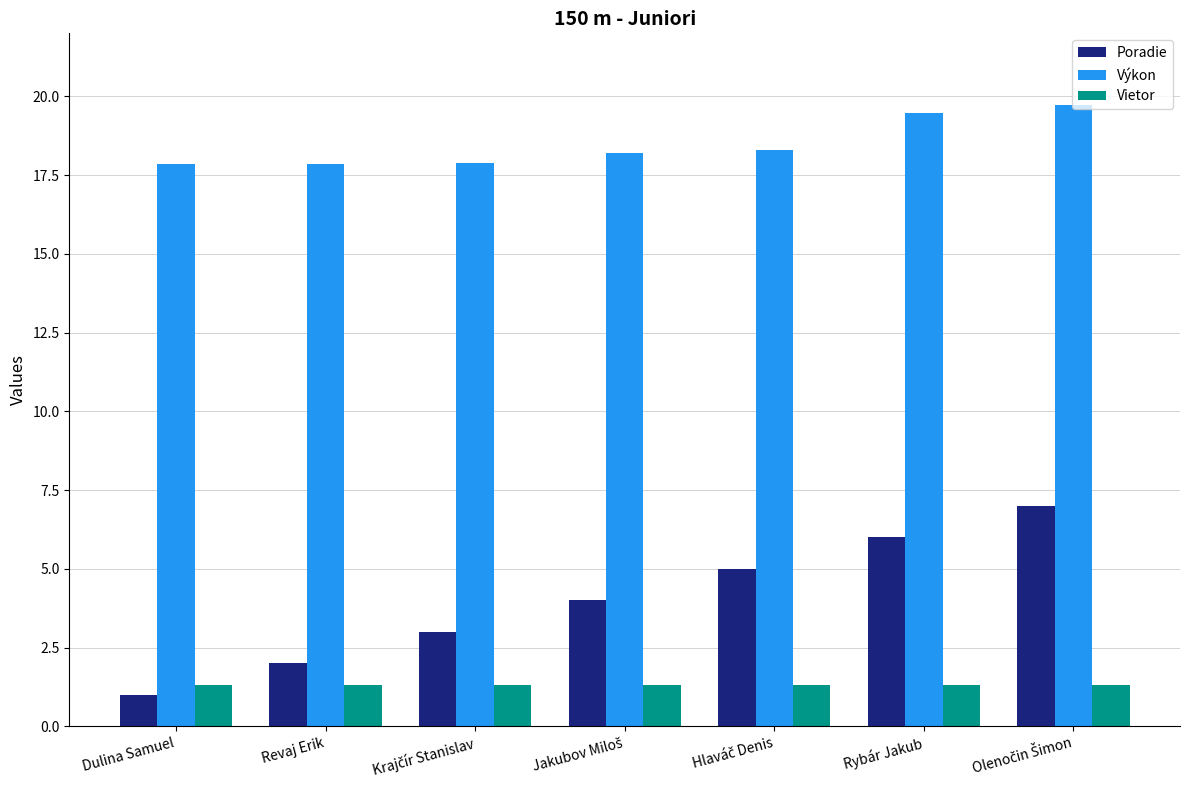

Does the chart contain any negative values?

No